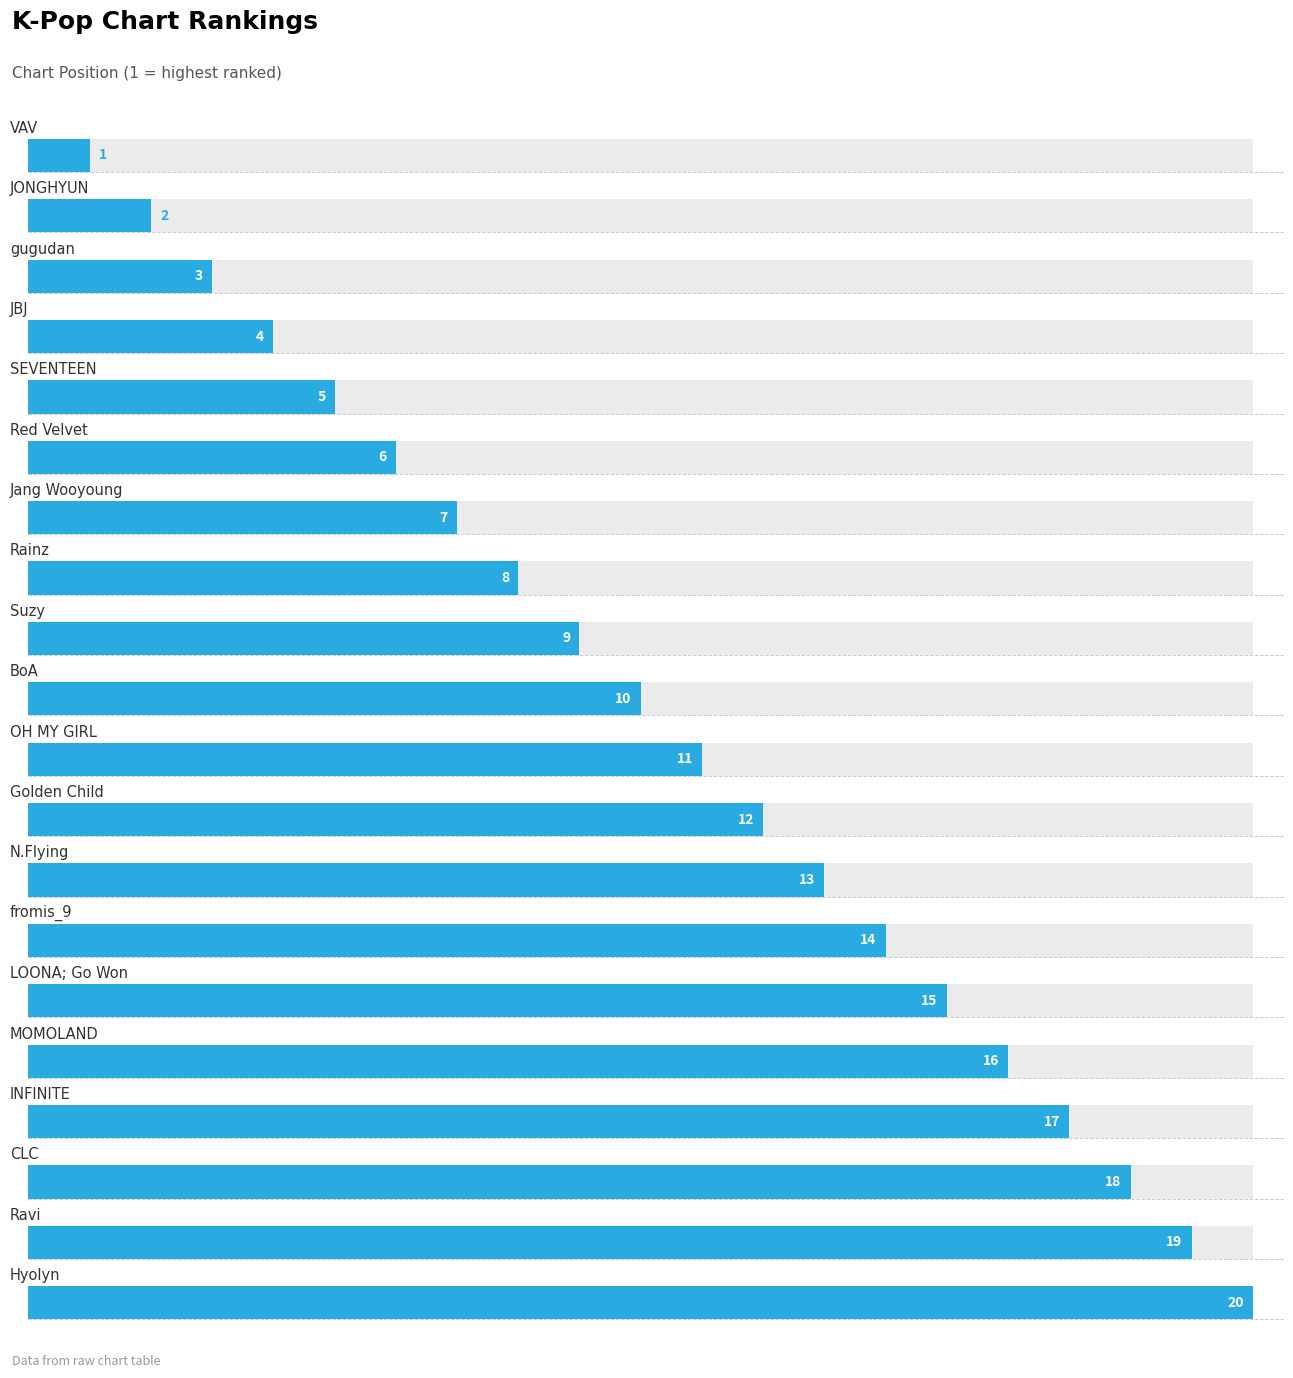

Approximately how many times larger is the value at SEVENTEEN compared to gugudan?

1.7